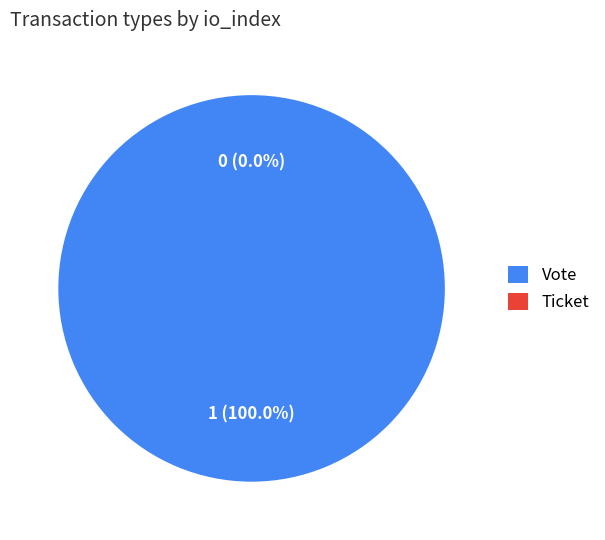

What is the change in value from Vote to Ticket?

-1